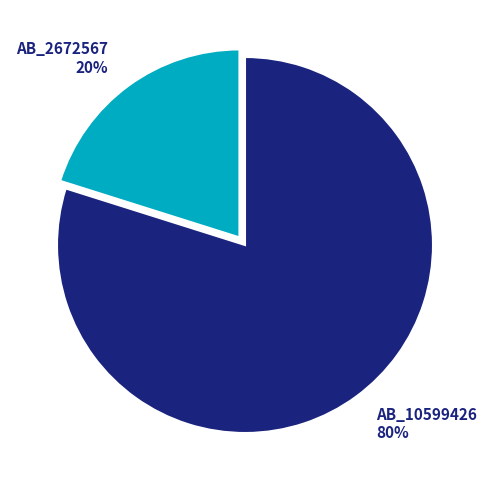

Do AB_2672567 and AB_10599426 together represent more than half of the pie?

Yes